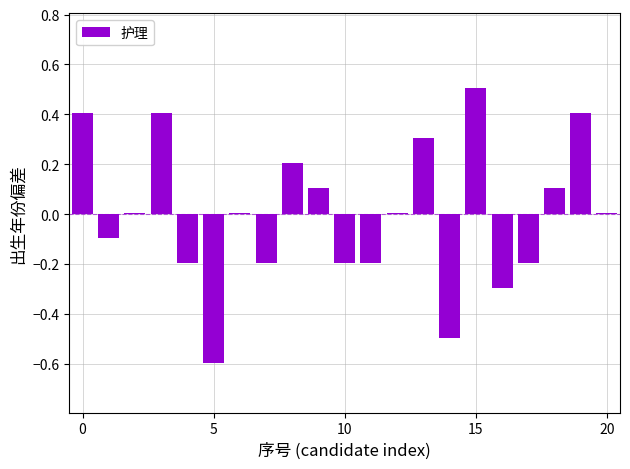

What is the greatest value displayed?

0.5